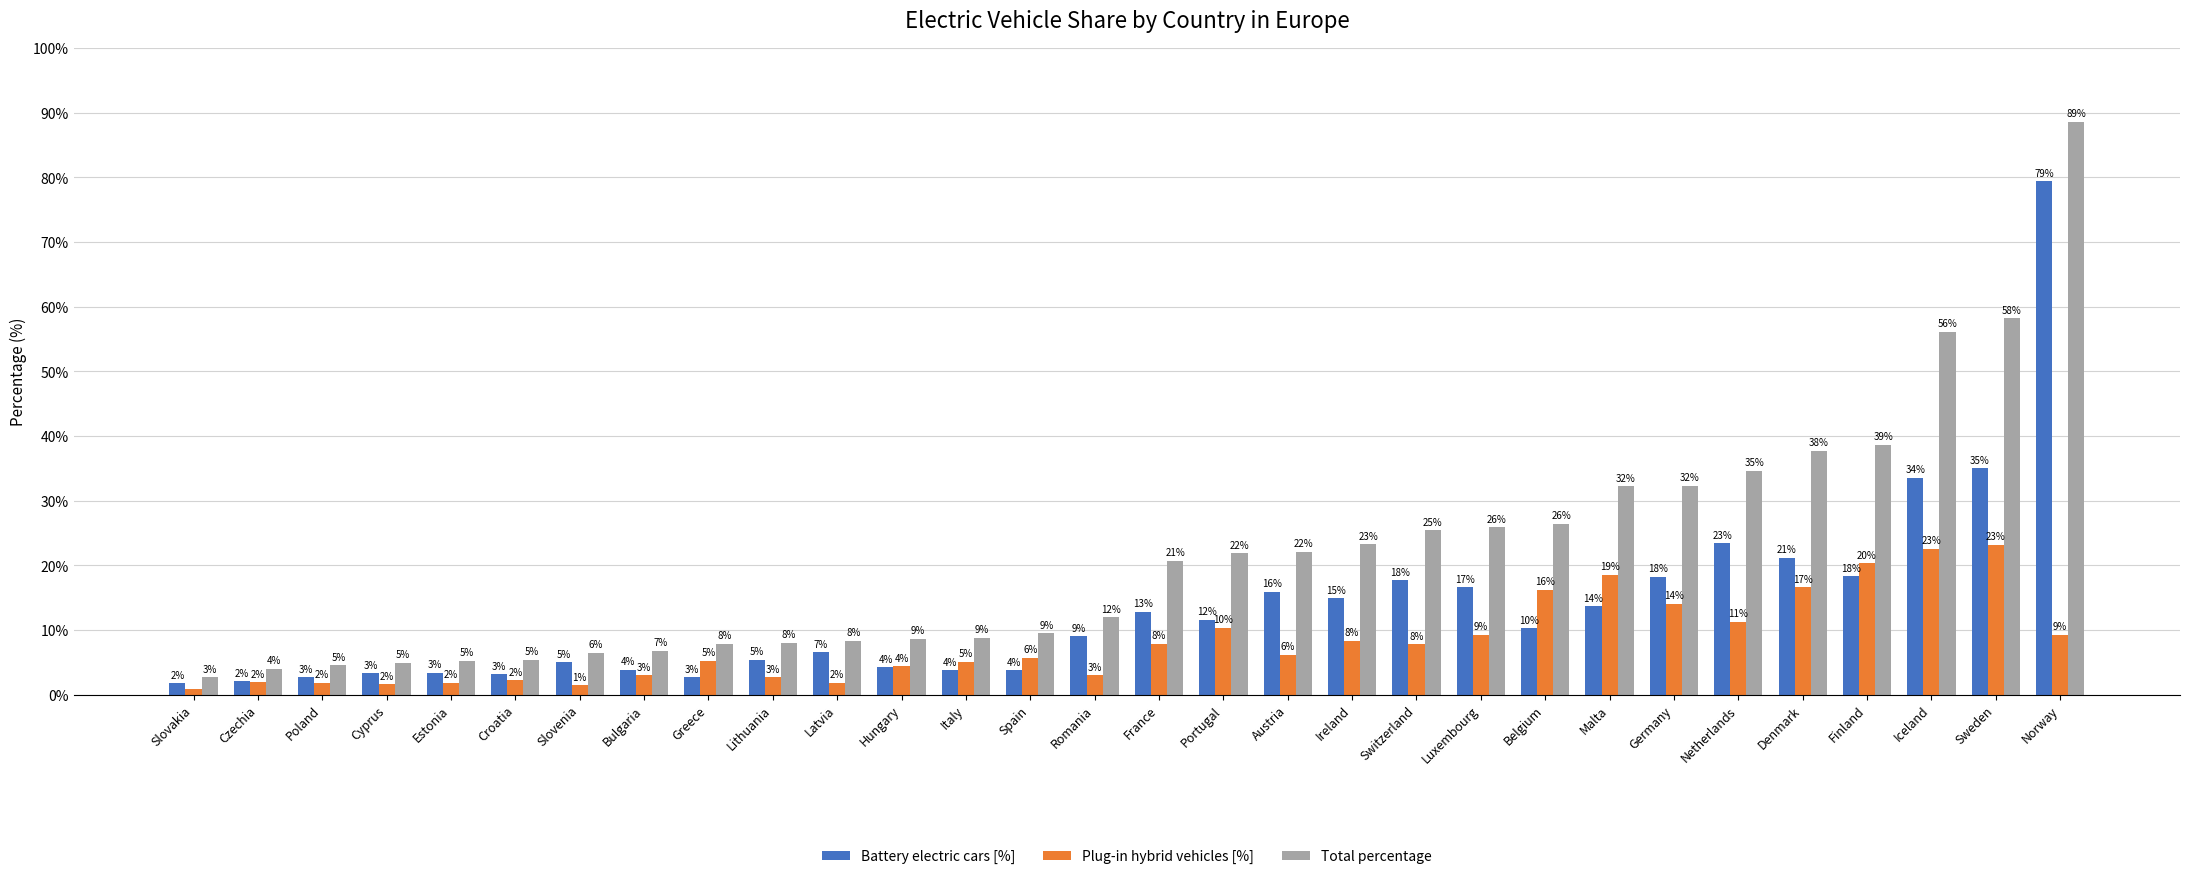

Does the chart contain stacked bars?

No